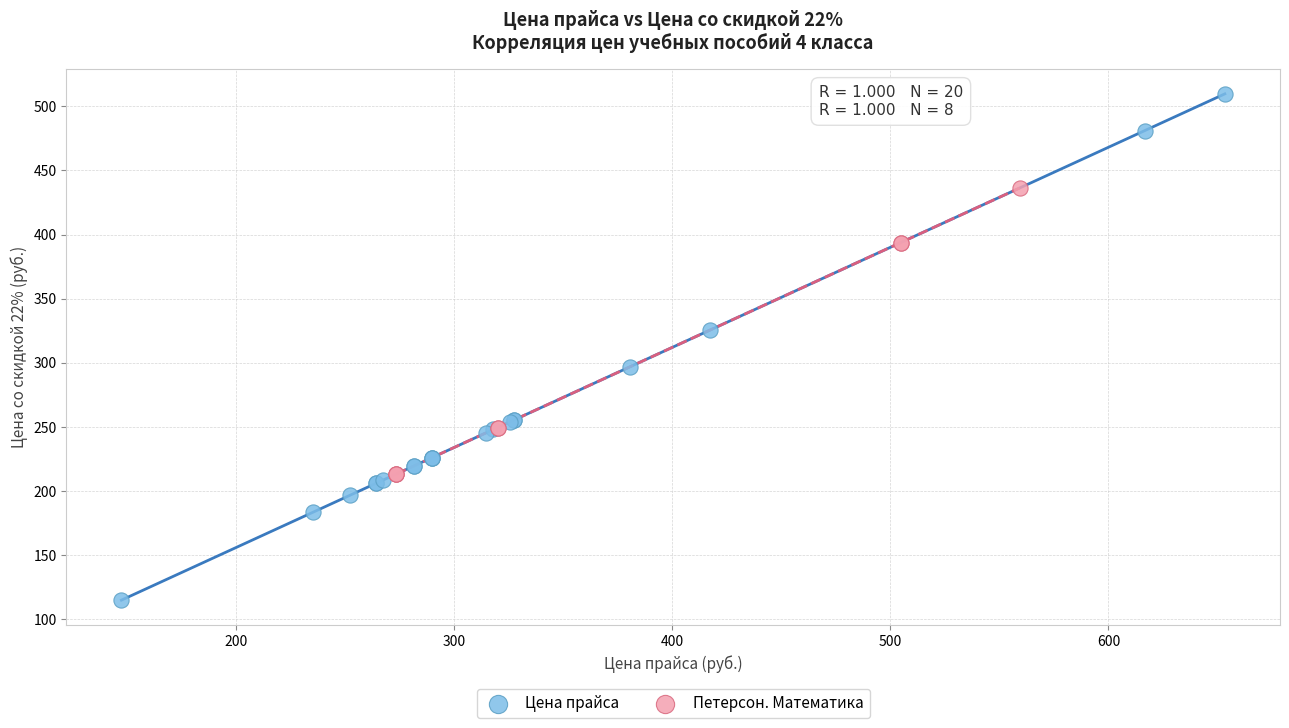

Which series contains the highest Y value?

Цена прайса